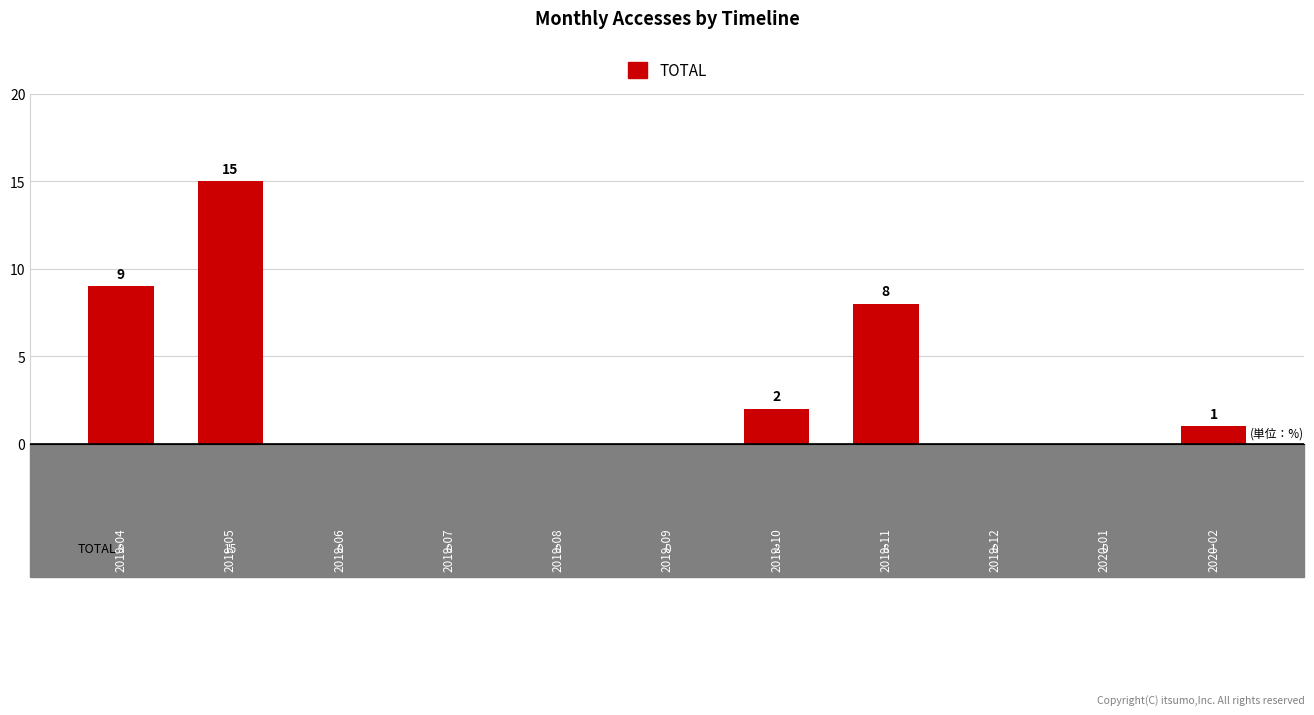

Which label corresponds to the largest value in the chart?

2019-05